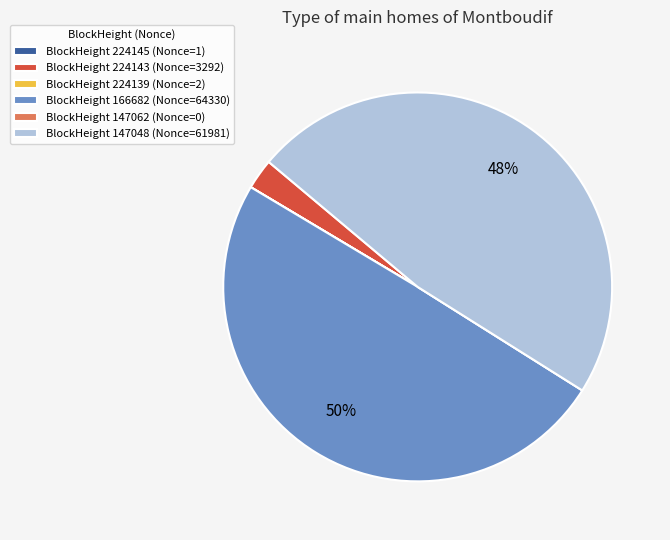

To the nearest percent, what is the difference between the largest and smallest slice percentages?

50%